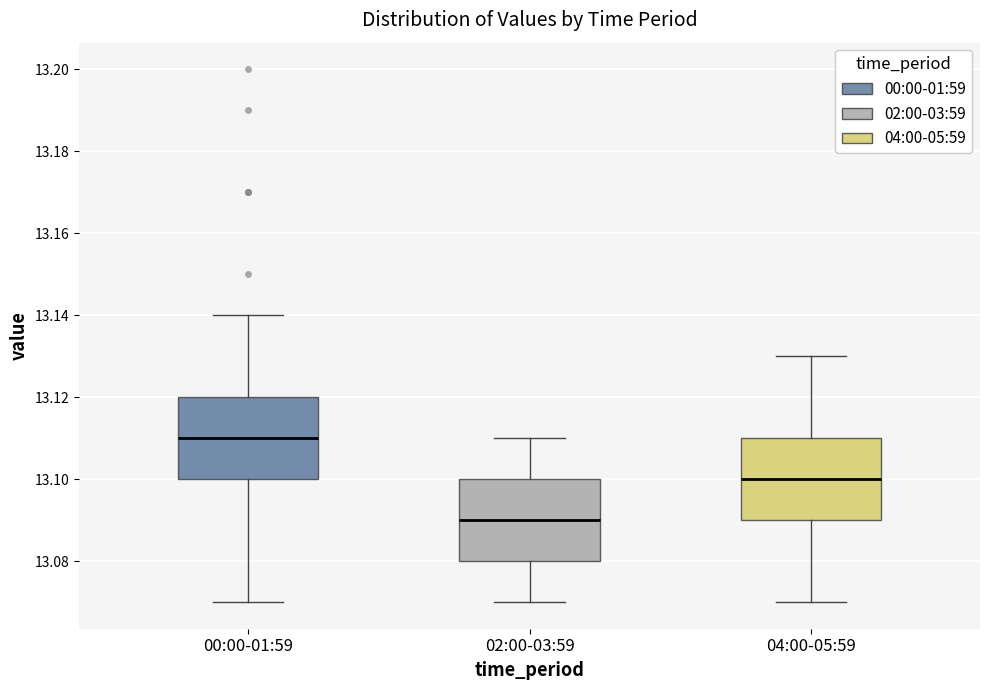

Reading left to right, transcribe this box plot: for each box, give where its median line is, the range the box spans, and where its two whiskers end, as read against the y-axis. The values are not printed on the chart, so give them approximately, as read against the axis.

00:00-01:59: median 13.11, box 13.10 to 13.12, whiskers 13.07 to 13.14
02:00-03:59: median 13.09, box 13.08 to 13.10, whiskers 13.07 to 13.11
04:00-05:59: median 13.10, box 13.09 to 13.11, whiskers 13.07 to 13.13